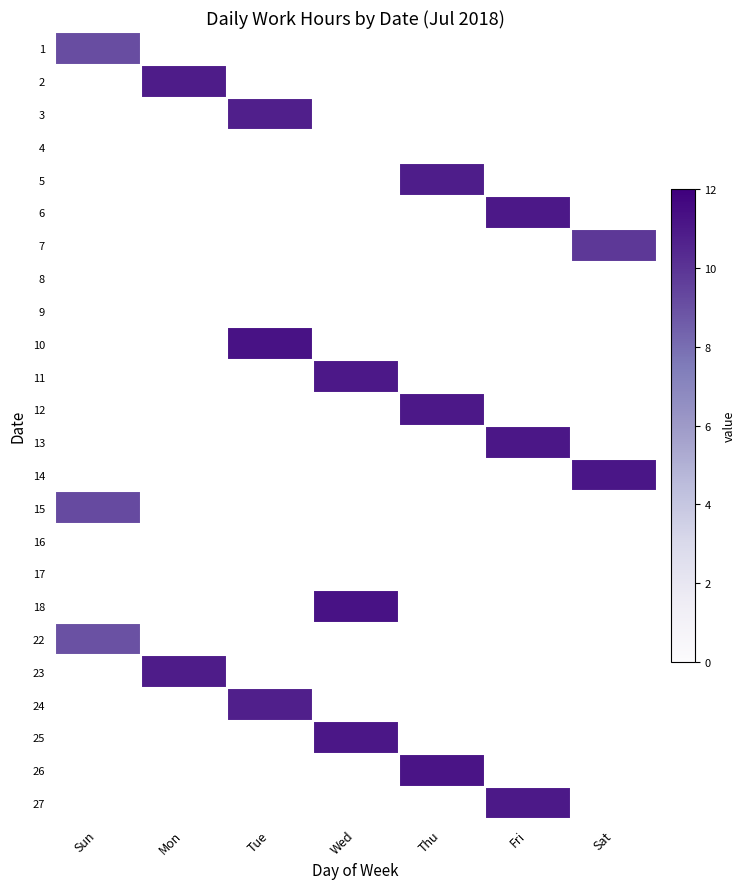

Reading left to right, list all the values displayed in this chart.

1: Sun=9.1	Mon=0.0	Tue=0.0	Wed=0.0	Thu=0.0	Fri=0.0	Sat=0.0
2: Sun=0.0	Mon=10.9	Tue=0.0	Wed=0.0	Thu=0.0	Fri=0.0	Sat=0.0
3: Sun=0.0	Mon=0.0	Tue=10.8	Wed=0.0	Thu=0.0	Fri=0.0	Sat=0.0
4: Sun=0.0	Mon=0.0	Tue=0.0	Wed=0.0	Thu=0.0	Fri=0.0	Sat=0.0
5: Sun=0.0	Mon=0.0	Tue=0.0	Wed=0.0	Thu=10.9	Fri=0.0	Sat=0.0
6: Sun=0.0	Mon=0.0	Tue=0.0	Wed=0.0	Thu=0.0	Fri=11.1	Sat=0.0
7: Sun=0.0	Mon=0.0	Tue=0.0	Wed=0.0	Thu=0.0	Fri=0.0	Sat=9.9
8: Sun=0.0	Mon=0.0	Tue=0.0	Wed=0.0	Thu=0.0	Fri=0.0	Sat=0.0
9: Sun=0.0	Mon=0.0	Tue=0.0	Wed=0.0	Thu=0.0	Fri=0.0	Sat=0.0
10: Sun=0.0	Mon=0.0	Tue=11.3	Wed=0.0	Thu=0.0	Fri=0.0	Sat=0.0
11: Sun=0.0	Mon=0.0	Tue=0.0	Wed=11.0	Thu=0.0	Fri=0.0	Sat=0.0
12: Sun=0.0	Mon=0.0	Tue=0.0	Wed=0.0	Thu=11.0	Fri=0.0	Sat=0.0
13: Sun=0.0	Mon=0.0	Tue=0.0	Wed=0.0	Thu=0.0	Fri=11.1	Sat=0.0
14: Sun=0.0	Mon=0.0	Tue=0.0	Wed=0.0	Thu=0.0	Fri=0.0	Sat=11.1
15: Sun=9.2	Mon=0.0	Tue=0.0	Wed=0.0	Thu=0.0	Fri=0.0	Sat=0.0
16: Sun=0.0	Mon=0.0	Tue=0.0	Wed=0.0	Thu=0.0	Fri=0.0	Sat=0.0
17: Sun=0.0	Mon=0.0	Tue=0.0	Wed=0.0	Thu=0.0	Fri=0.0	Sat=0.0
18: Sun=0.0	Mon=0.0	Tue=0.0	Wed=11.3	Thu=0.0	Fri=0.0	Sat=0.0
22: Sun=9.0	Mon=0.0	Tue=0.0	Wed=0.0	Thu=0.0	Fri=0.0	Sat=0.0
23: Sun=0.0	Mon=10.9	Tue=0.0	Wed=0.0	Thu=0.0	Fri=0.0	Sat=0.0
24: Sun=0.0	Mon=0.0	Tue=10.8	Wed=0.0	Thu=0.0	Fri=0.0	Sat=0.0
25: Sun=0.0	Mon=0.0	Tue=0.0	Wed=11.1	Thu=0.0	Fri=0.0	Sat=0.0
26: Sun=0.0	Mon=0.0	Tue=0.0	Wed=0.0	Thu=11.2	Fri=0.0	Sat=0.0
27: Sun=0.0	Mon=0.0	Tue=0.0	Wed=0.0	Thu=0.0	Fri=11.0	Sat=0.0